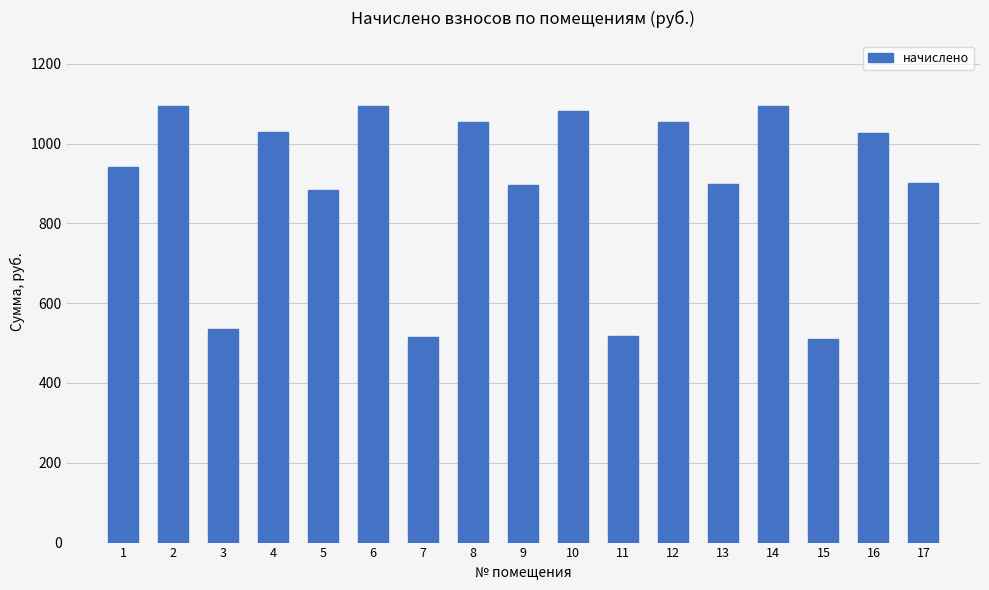

The chart shows a value of 516.7 at 11. True or false?

True